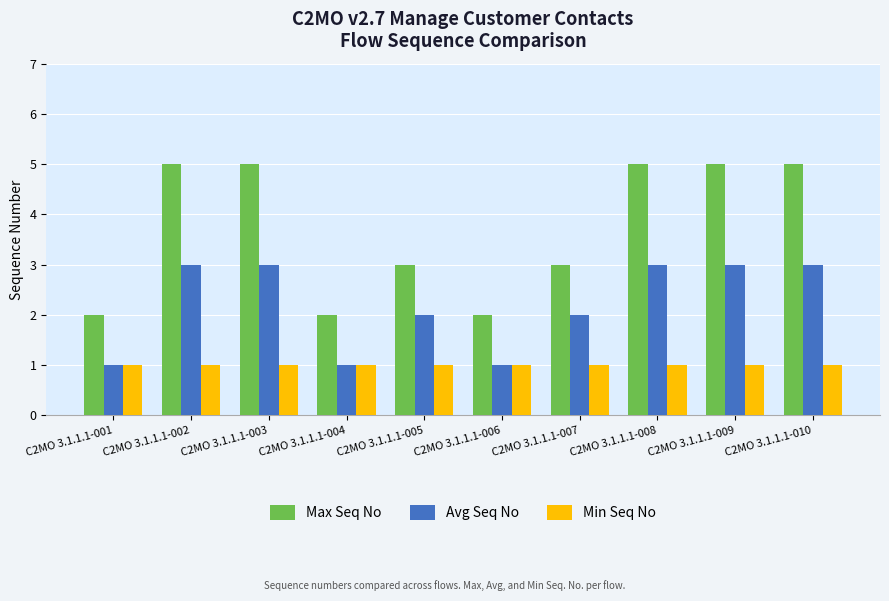

Reading left to right, transcribe all the data shown in this chart.

Max Seq No: C2MO 3.1.1.1-001=2	C2MO 3.1.1.1-002=5	C2MO 3.1.1.1-003=5	C2MO 3.1.1.1-004=2	C2MO 3.1.1.1-005=3	C2MO 3.1.1.1-006=2	C2MO 3.1.1.1-007=3	C2MO 3.1.1.1-008=5	C2MO 3.1.1.1-009=5	C2MO 3.1.1.1-010=5
Avg Seq No: C2MO 3.1.1.1-001=1	C2MO 3.1.1.1-002=3	C2MO 3.1.1.1-003=3	C2MO 3.1.1.1-004=1	C2MO 3.1.1.1-005=2	C2MO 3.1.1.1-006=1	C2MO 3.1.1.1-007=2	C2MO 3.1.1.1-008=3	C2MO 3.1.1.1-009=3	C2MO 3.1.1.1-010=3
Min Seq No: C2MO 3.1.1.1-001=1	C2MO 3.1.1.1-002=1	C2MO 3.1.1.1-003=1	C2MO 3.1.1.1-004=1	C2MO 3.1.1.1-005=1	C2MO 3.1.1.1-006=1	C2MO 3.1.1.1-007=1	C2MO 3.1.1.1-008=1	C2MO 3.1.1.1-009=1	C2MO 3.1.1.1-010=1